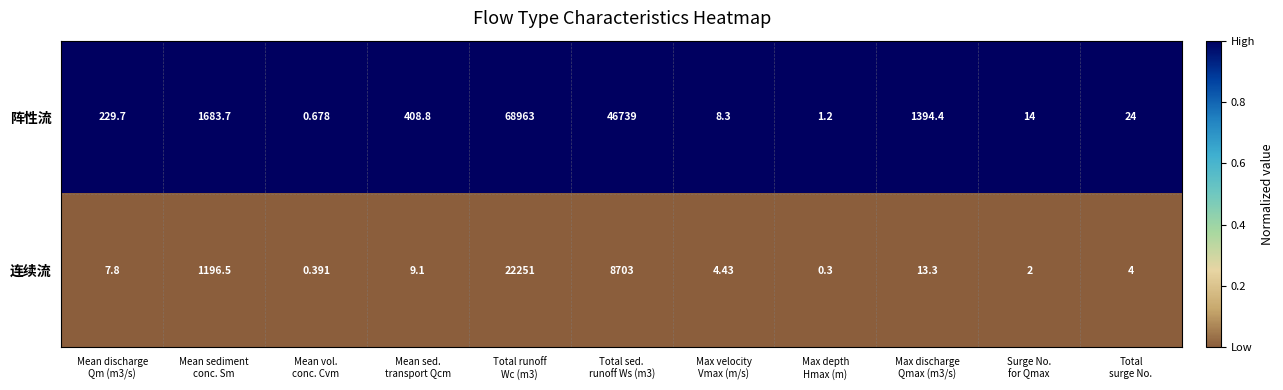

Which series has the largest total across all categories?

阵性流